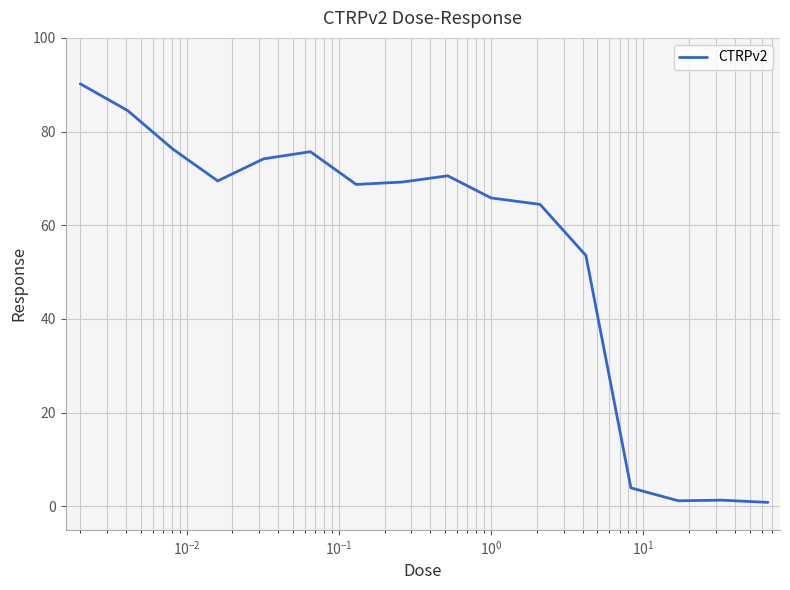

What is the greatest value displayed?

90.2